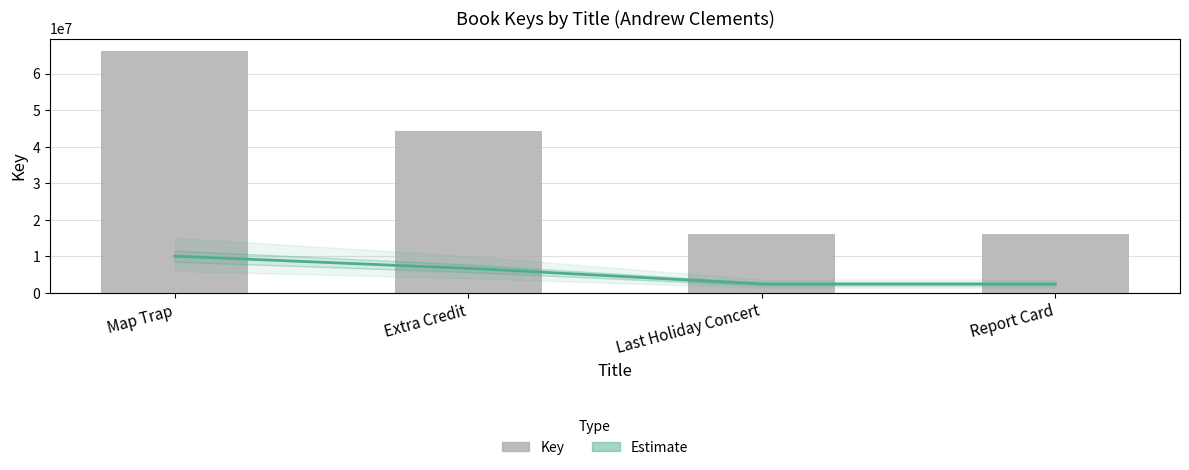

At which label is the value closest to 41298611?

Extra Credit